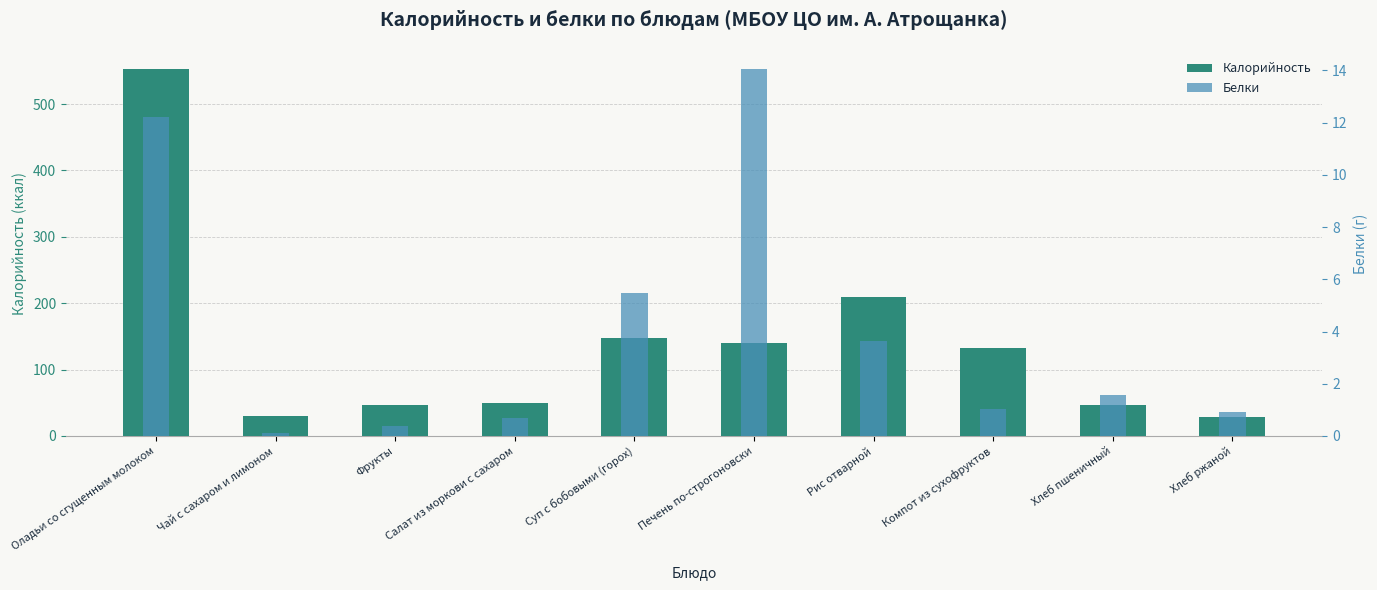

Where does the Белки series first go above 1?

Оладьи со сгущенным молоком